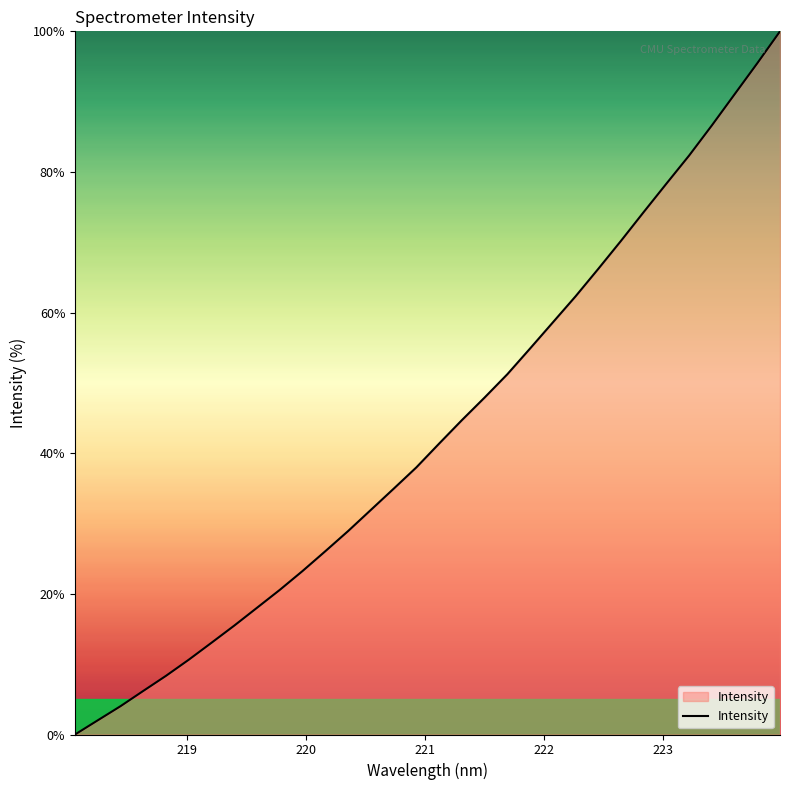

What is the difference between the maximum and minimum values?

100.0